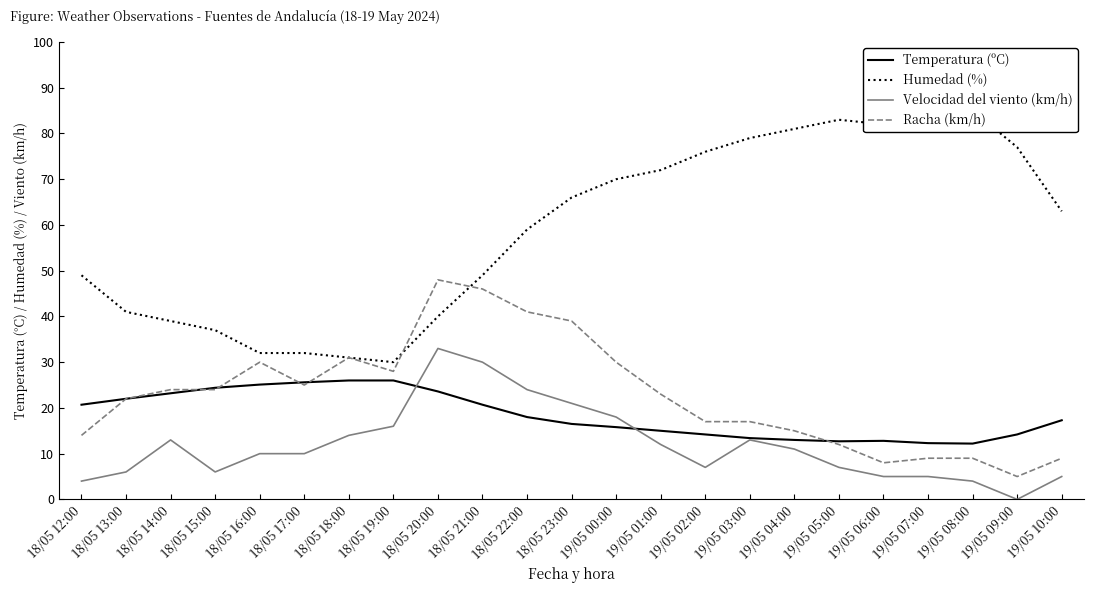

True or false: Temperatura (ºC) and Racha (km/h) intersect in this chart.

True